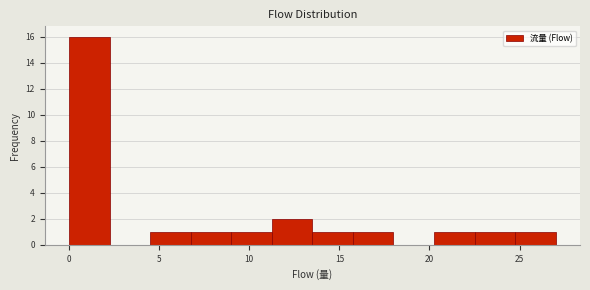

Over which range of the x-axis is the bar tallest?

0.00 to 2.25